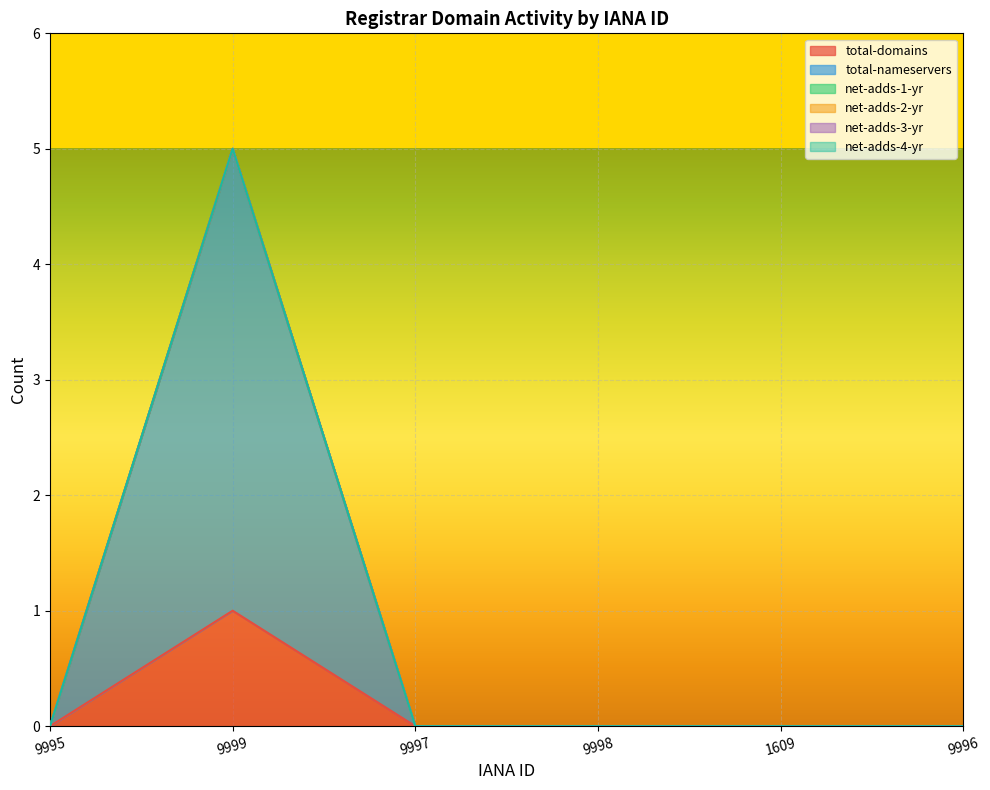

Which category has the lowest value across all series?

9995